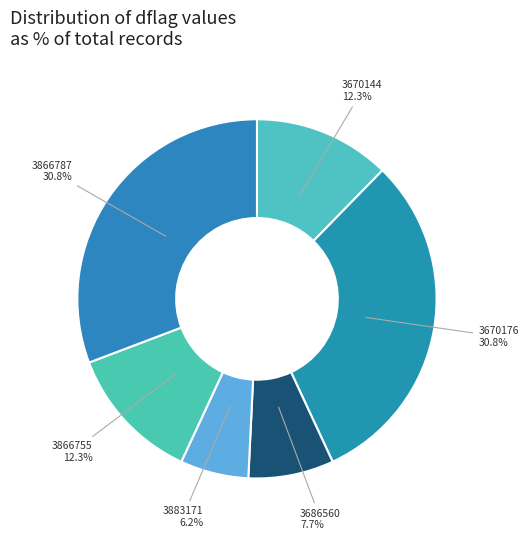

The 3670144 slice represents 12% of the pie. True or false?

True